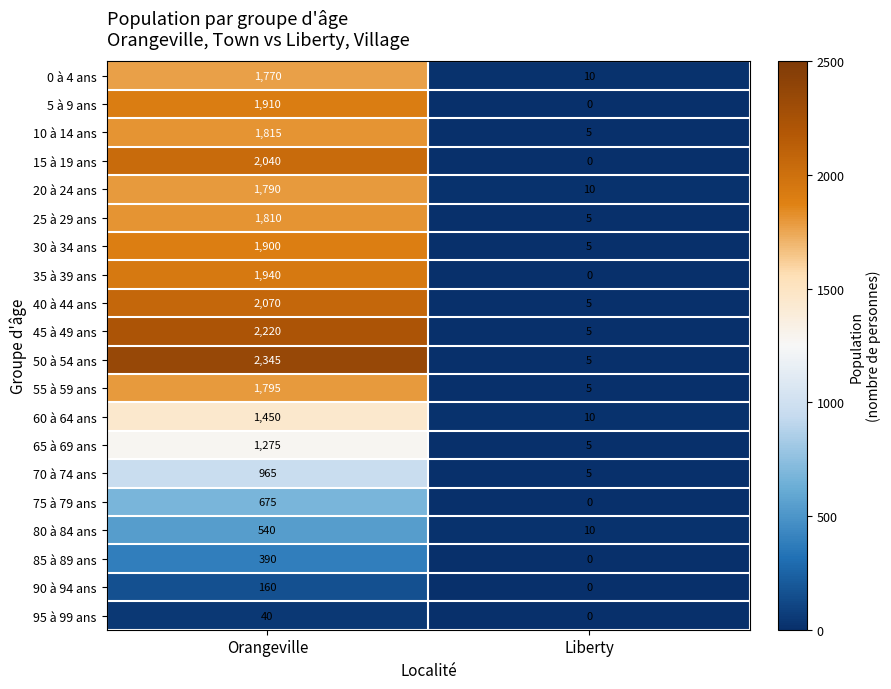

At how many categories does at least one series exceed 1705?

1